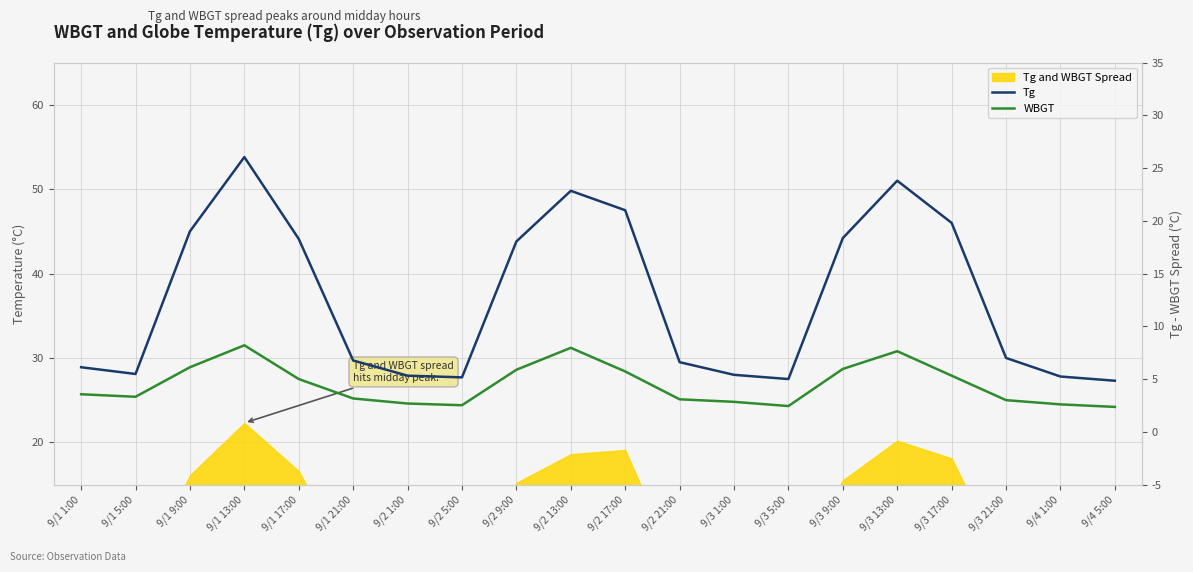

True or false: Tg and WBGT cross at least once.

False